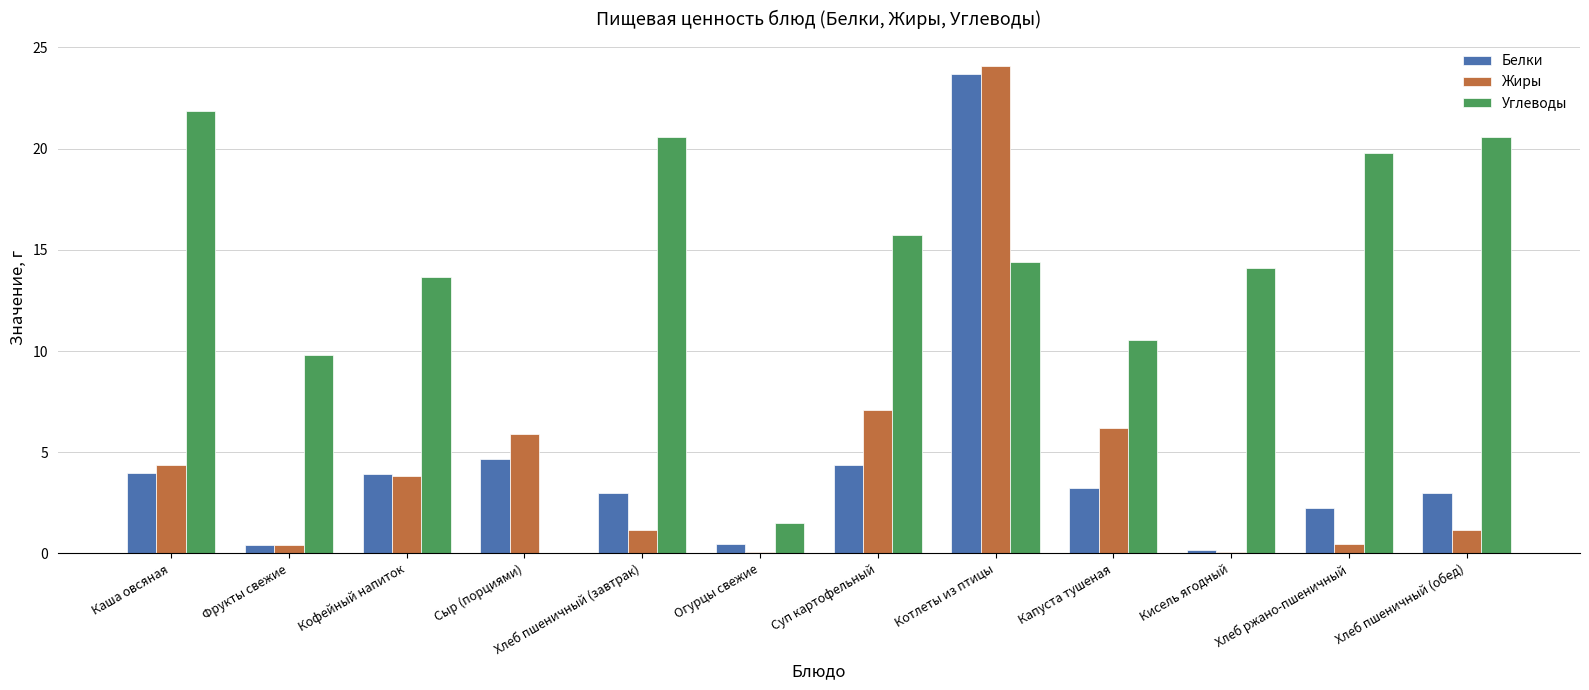

The value of Углеводы at Кофейный напиток is 13.7. True or false?

True